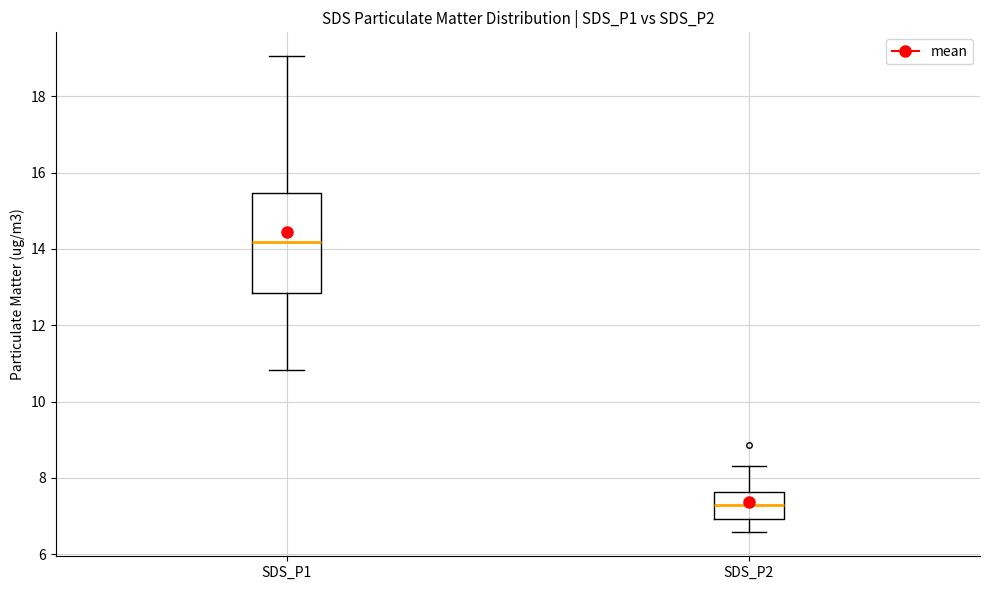

Where does the upper whisker of the box for SDS_P2 end on the y-axis? The values are not printed on the chart, so give them approximately, as read against the axis.

8.4